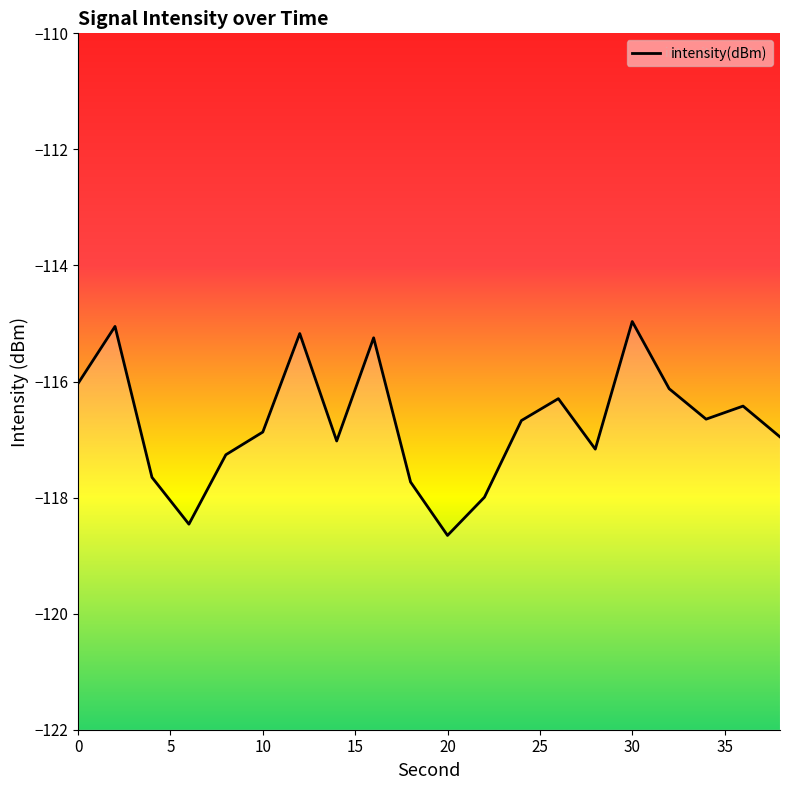

What is the greatest value displayed?

-115.0